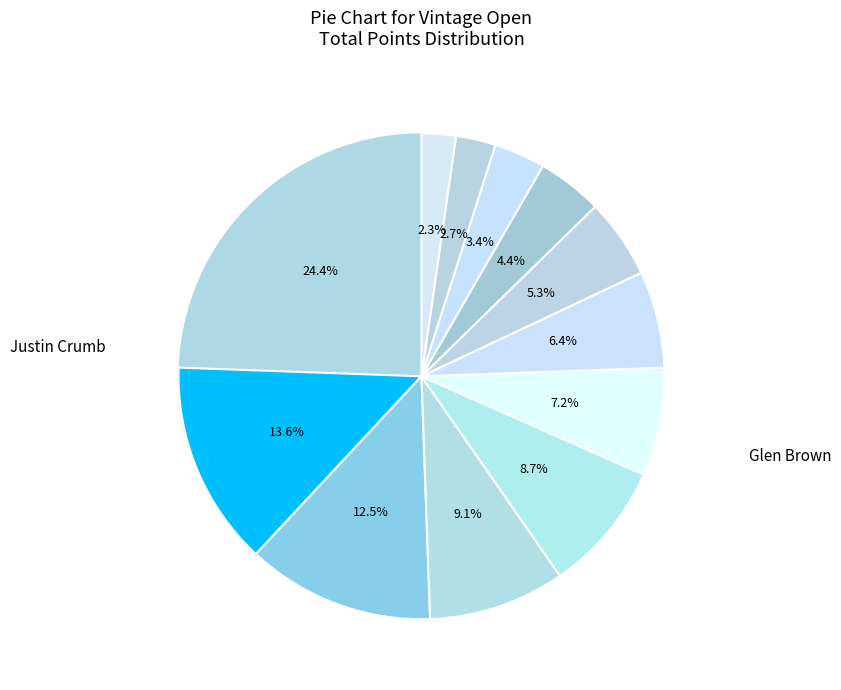

How many slices are in this pie chart?

12